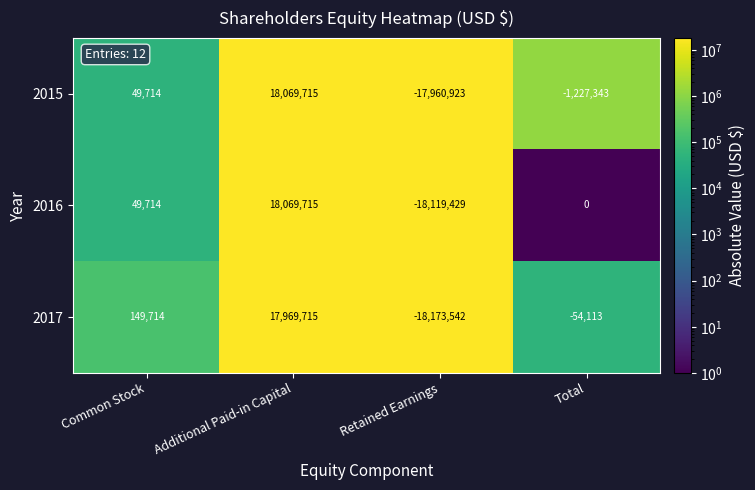

Which series changed the most between Common Stock and Total?

2015